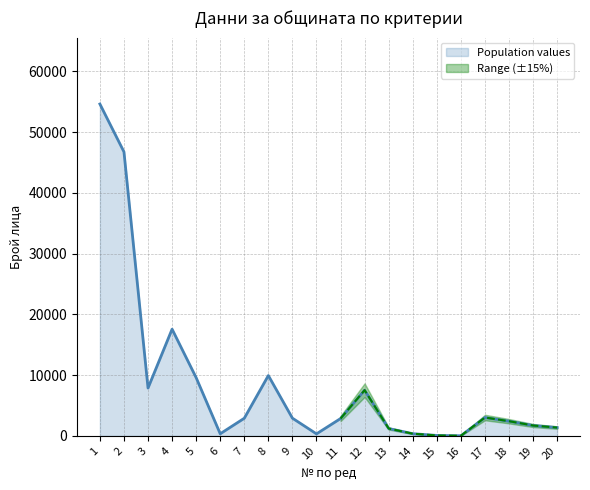

Rank the categories by value from highest to lowest.

1, 2, 4, 8, 5, 3, 12, 17, 9, 7, 11, 18, 19, 20, 13, 14, 6, 10, 15, 16